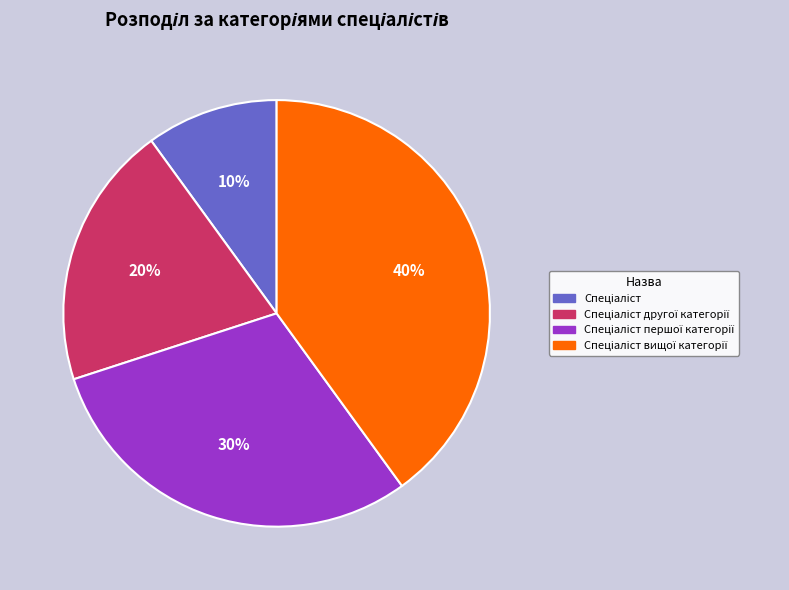

Does any single category account for the majority?

No